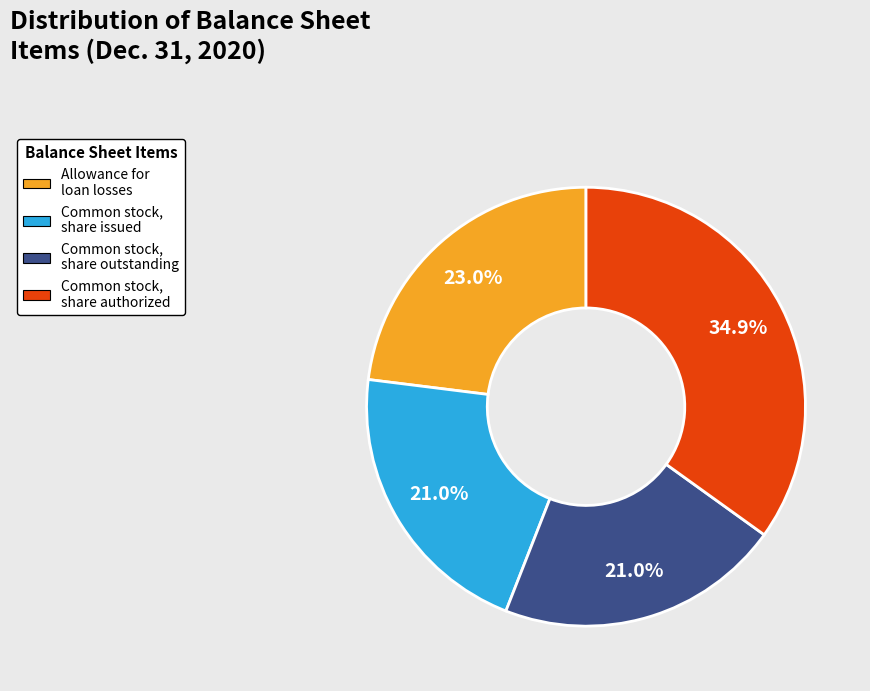

Which category has the biggest portion of the pie?

Common stock, share authorized